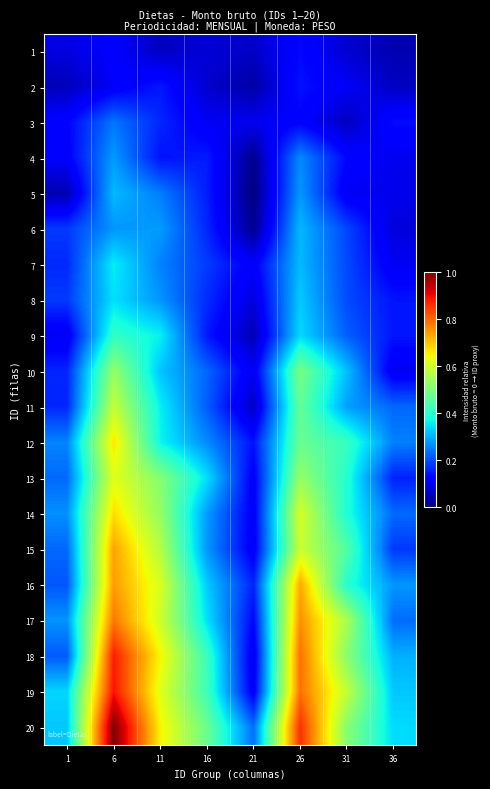

How many data points does each series have?

8